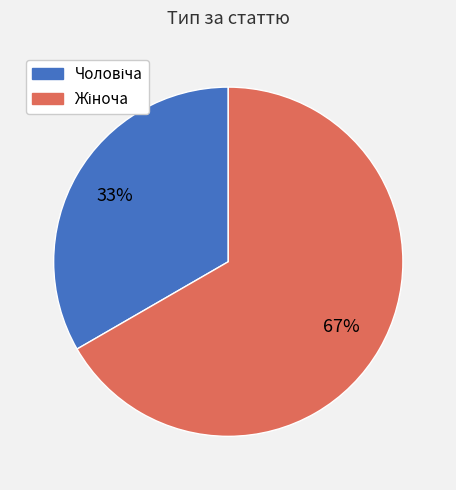

To the nearest percent, what is the average slice percentage?

50%